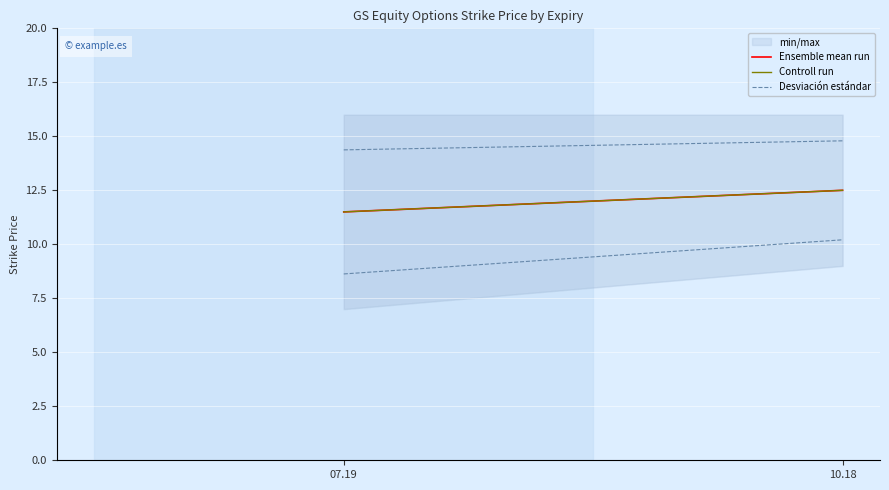

What is the difference between the maximum and minimum values in the Desviación estándar series?

0.4